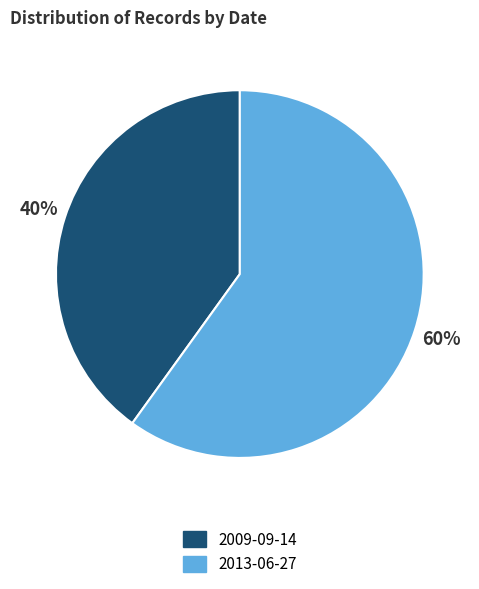

Count the number of slices in the pie.

2